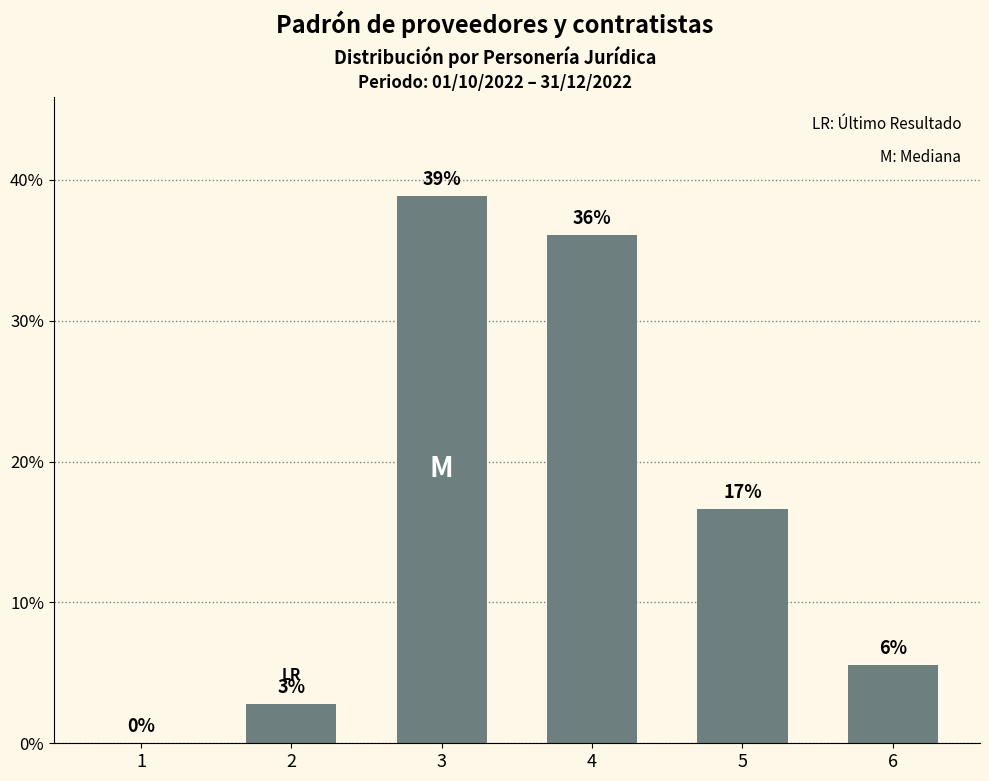

Are the bars horizontal?

No